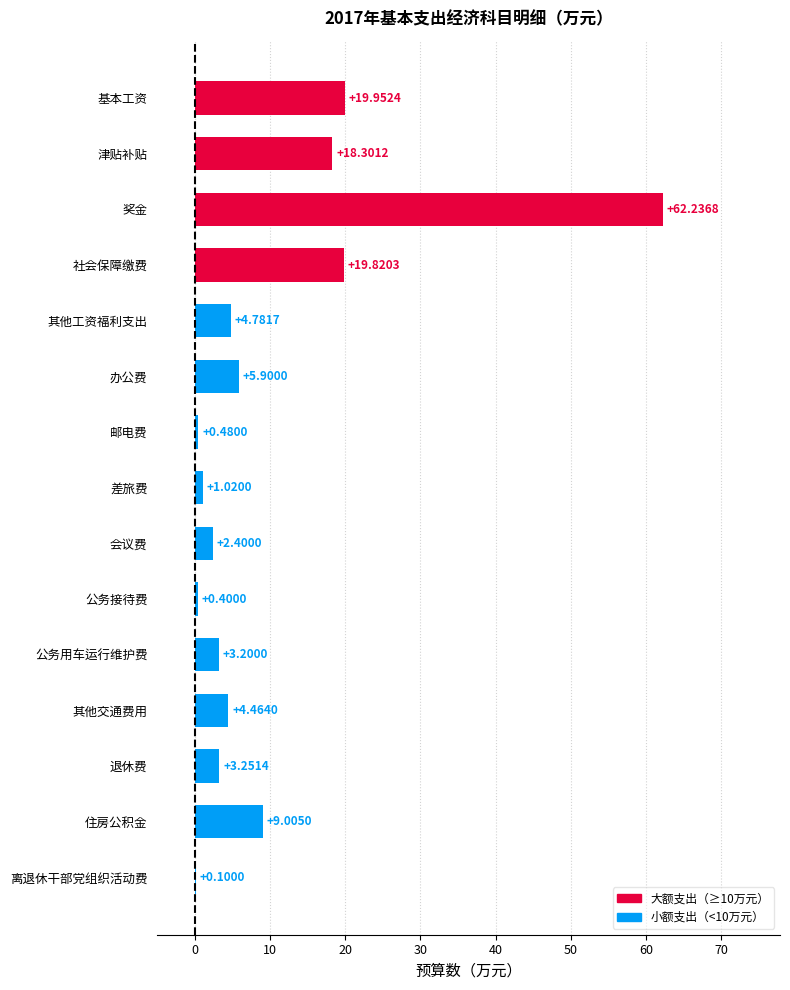

Between 社会保障缴费 and 其他交通费用, which is larger?

社会保障缴费